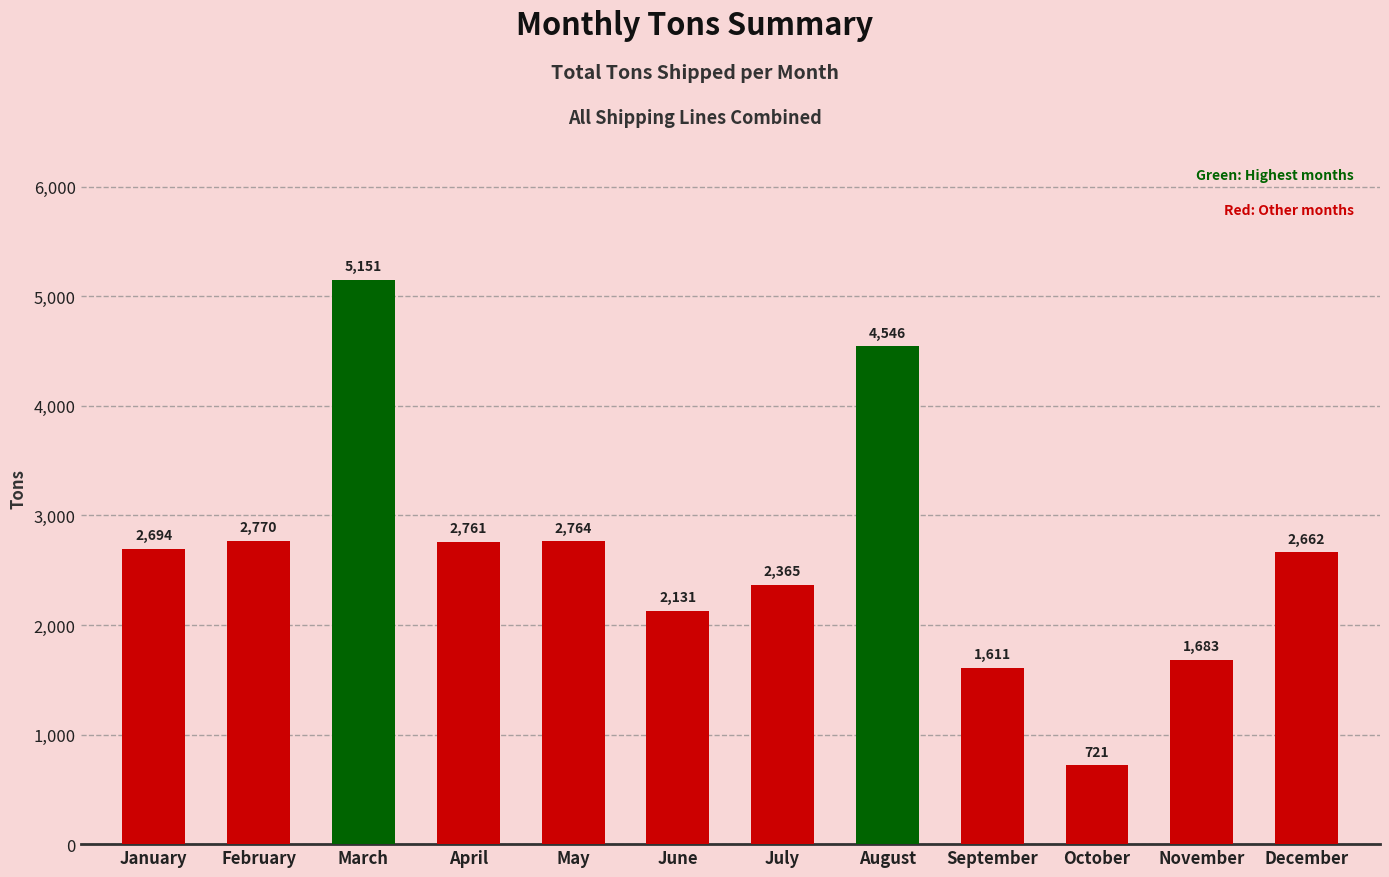

What is the value of the 12th bar from the left?

2662